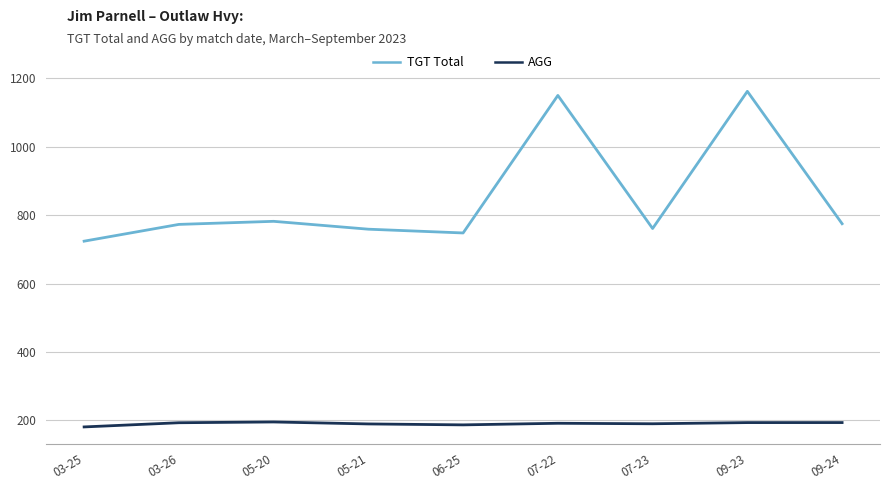

The value of TGT Total at 07-22 is 1150.0. True or false?

True